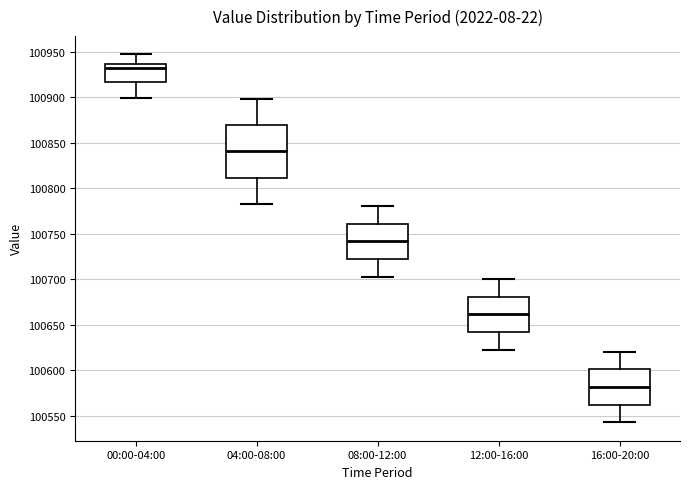

Where is the lower edge of the box for 00:00-04:00 on the y-axis? The values are not printed on the chart, so give them approximately, as read against the axis.

100915